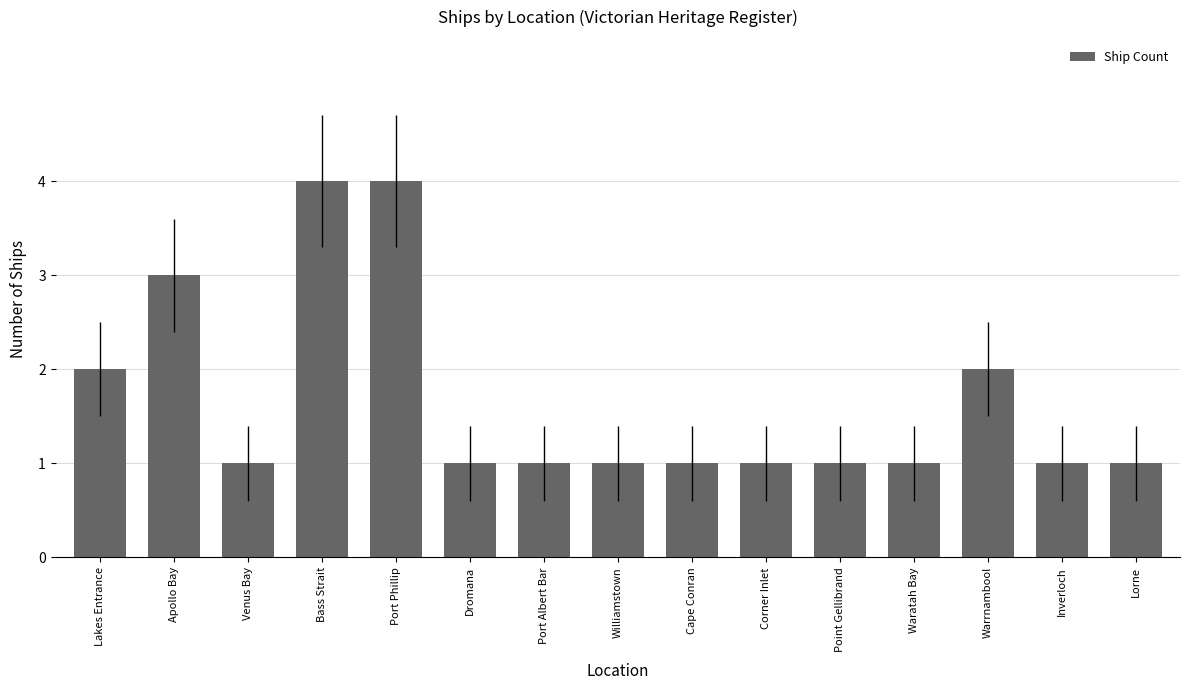

What position from the left is Lakes Entrance?

1